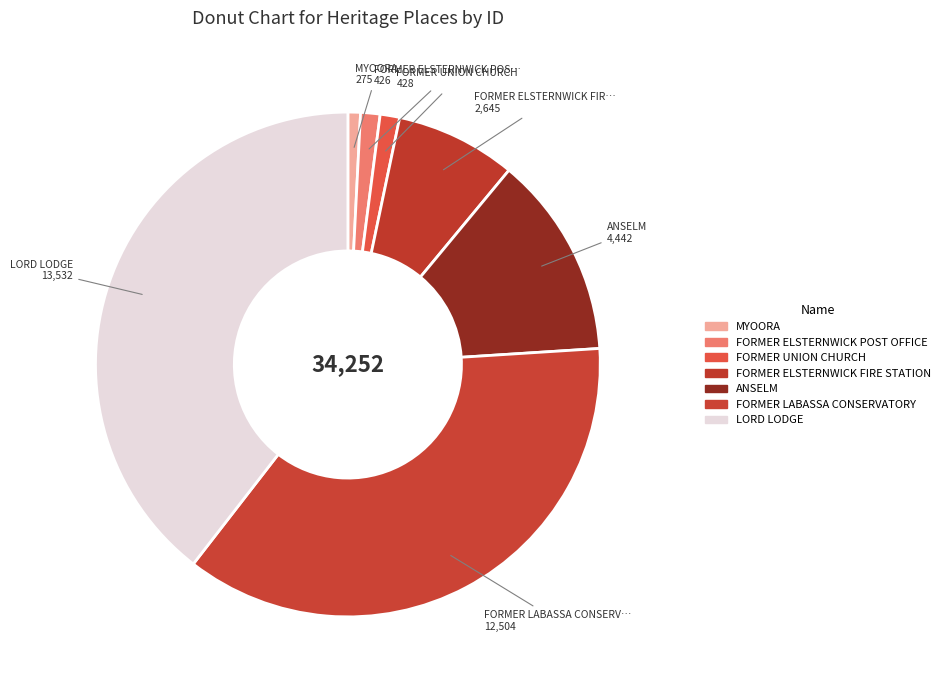

Which category has the biggest portion of the pie?

LORD LODGE